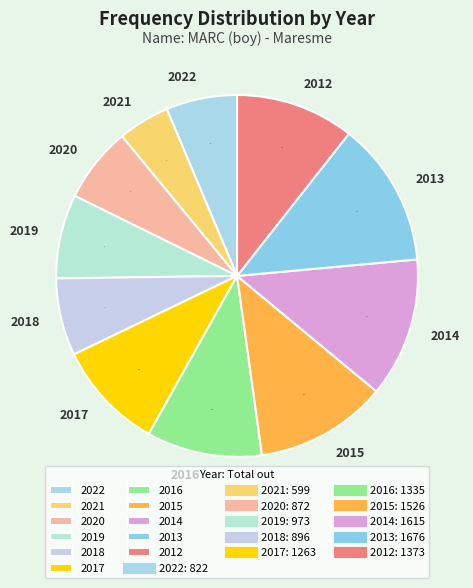

Which slice is the smallest?

2021